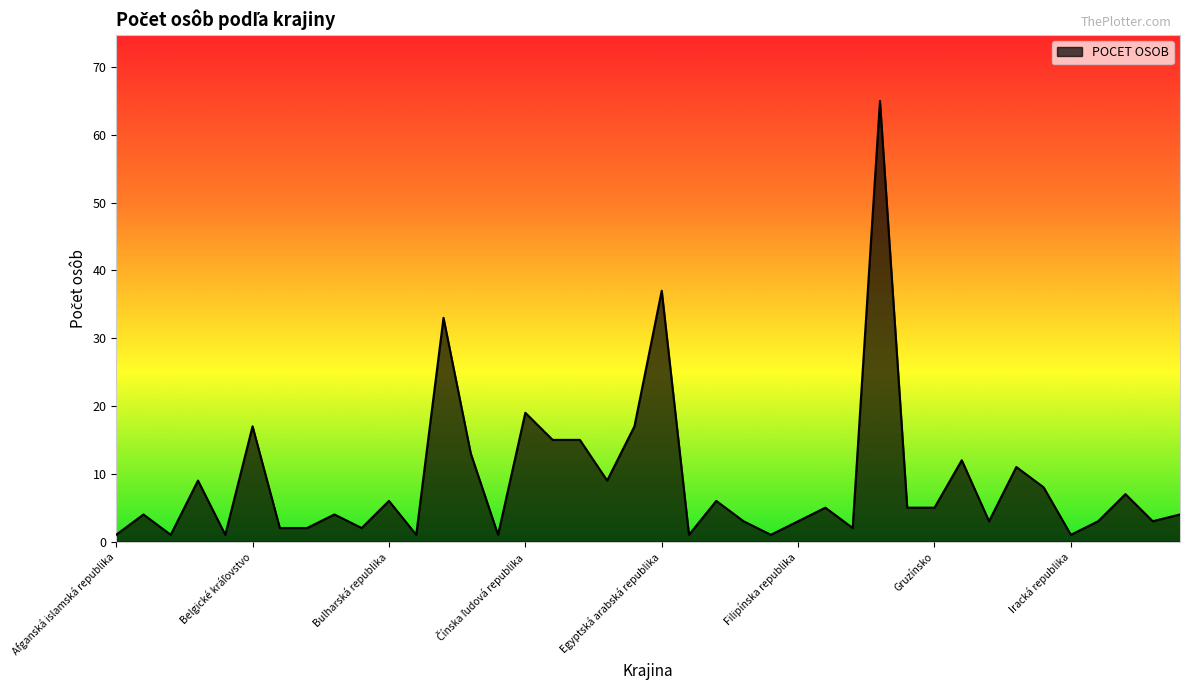

What is the maximum value shown in the chart?

65